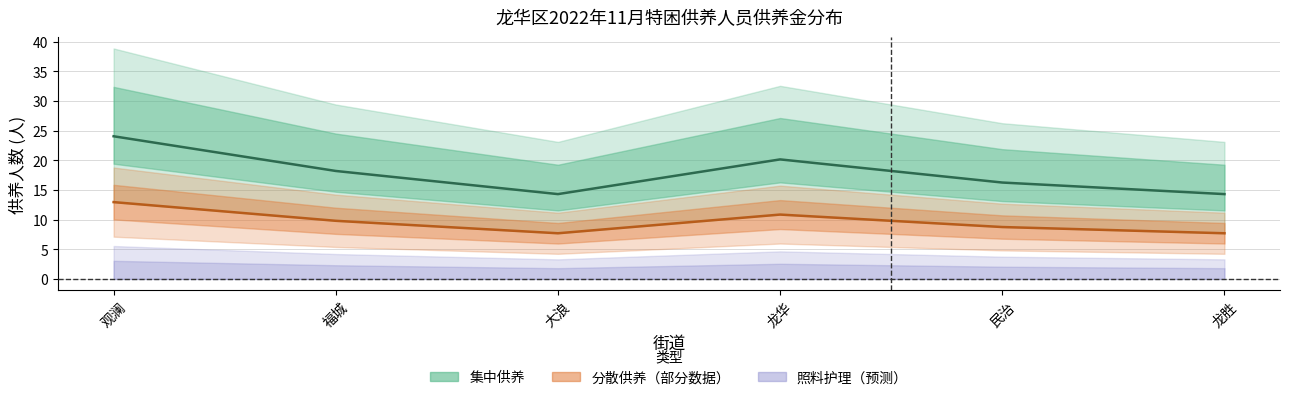

True or false: 集中供养 均值 and 分散供养 均值 intersect in this chart.

False